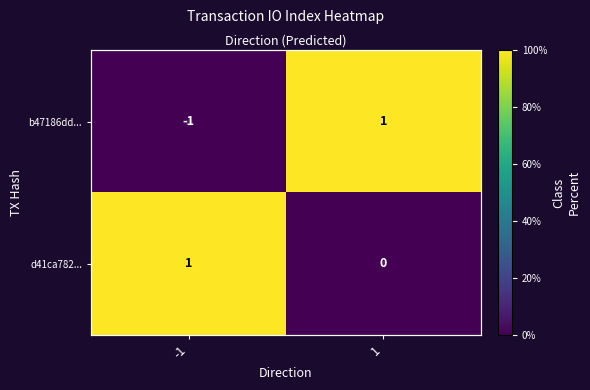

At how many categories does at least one series exceed 34?

2